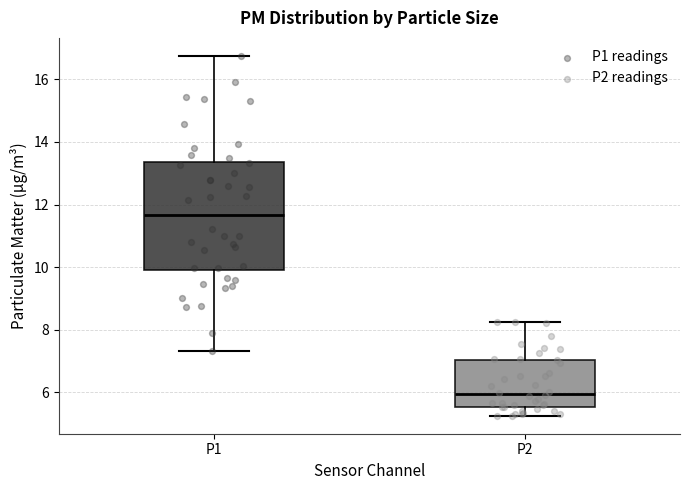

Reading left to right, read every box against the y-axis: the position of its median line, the range the box covers, and the ends of its whiskers. The values are not printed on the chart, so give them approximately, as read against the axis.

P1: median 11.6, box 9.8 to 13.4, whiskers 7.4 to 16.8
P2: median 6.0, box 5.6 to 7.0, whiskers 5.2 to 8.2